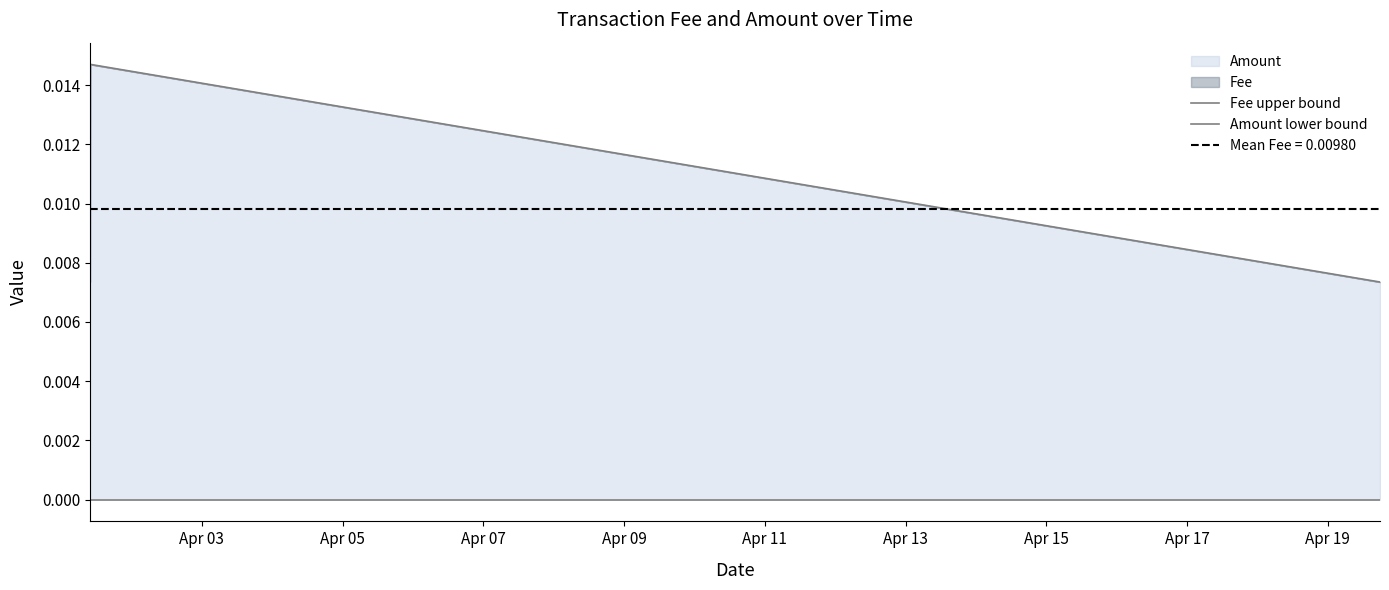

Between Apr 05 and Apr 07, which series saw the biggest shift?

Fee upper bound